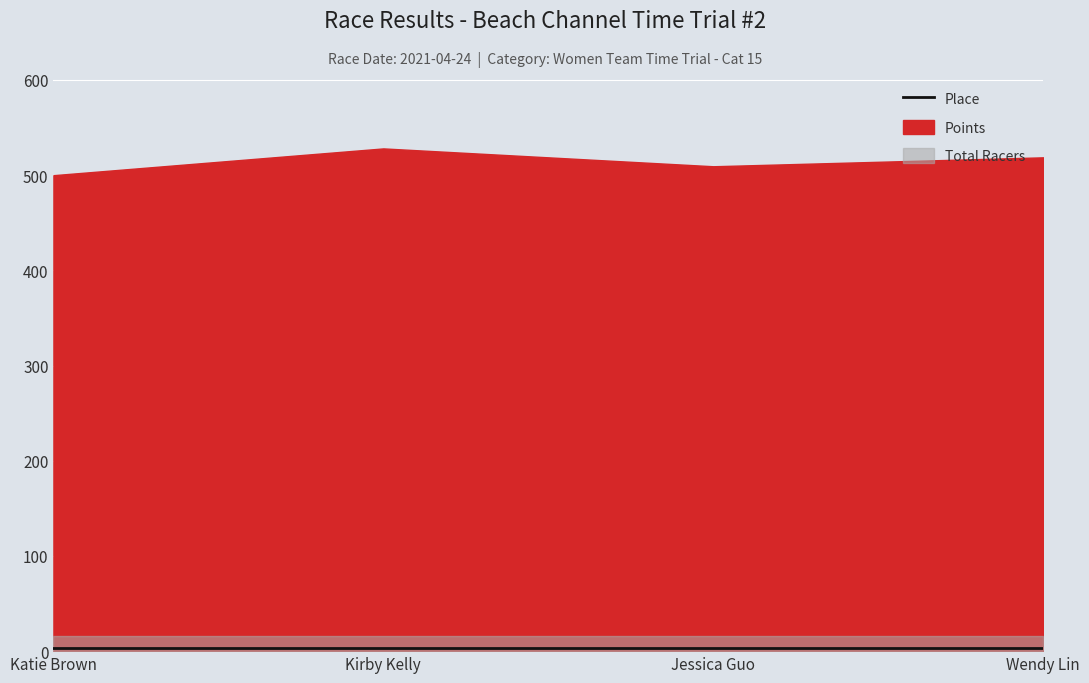

Is it true that Place equals 0.8 at Jessica Guo?

False